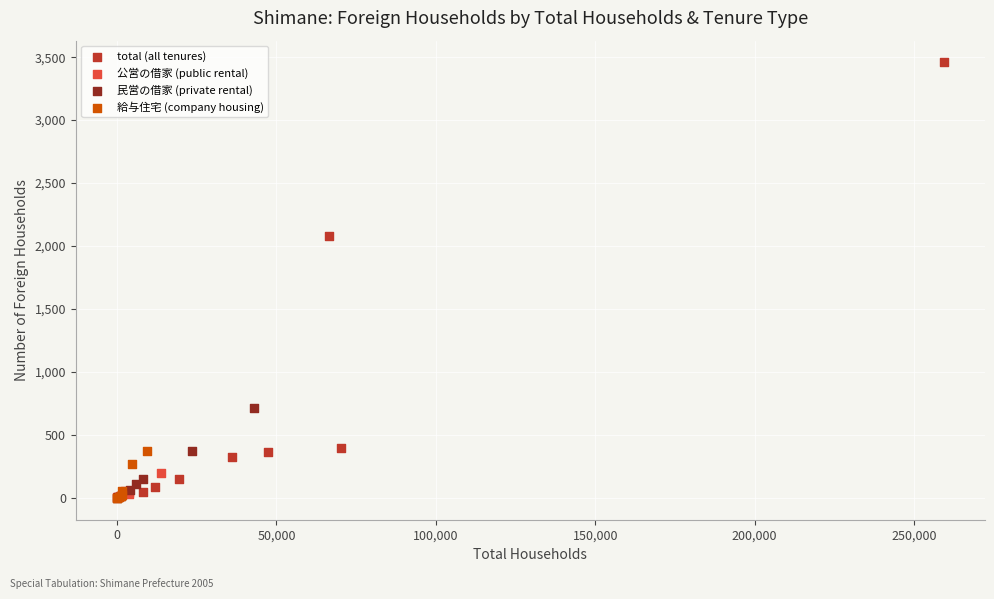

Which series has the widest spread of Y values?

total (all tenures)